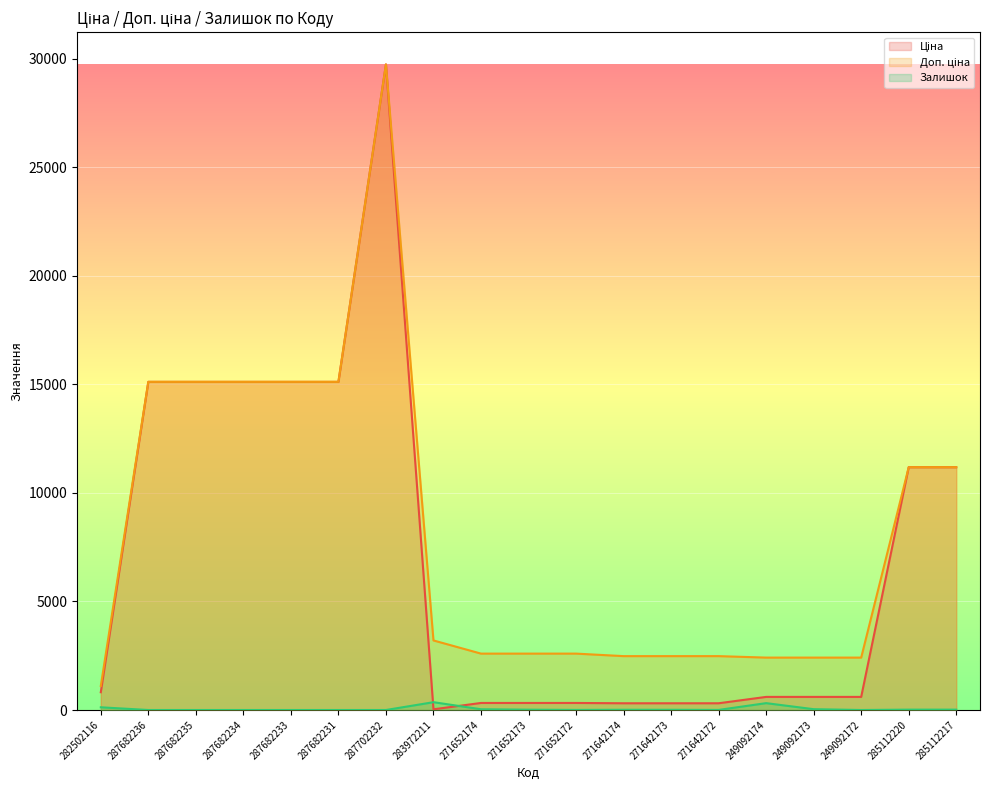

What are all the series names shown in the legend?

Ціна, Доп. ціна, Залишок